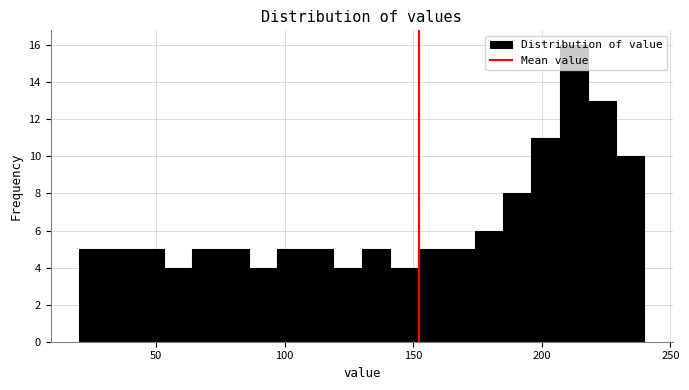

Read against the x-axis, roughly where is the centre of the tallest bar?

210